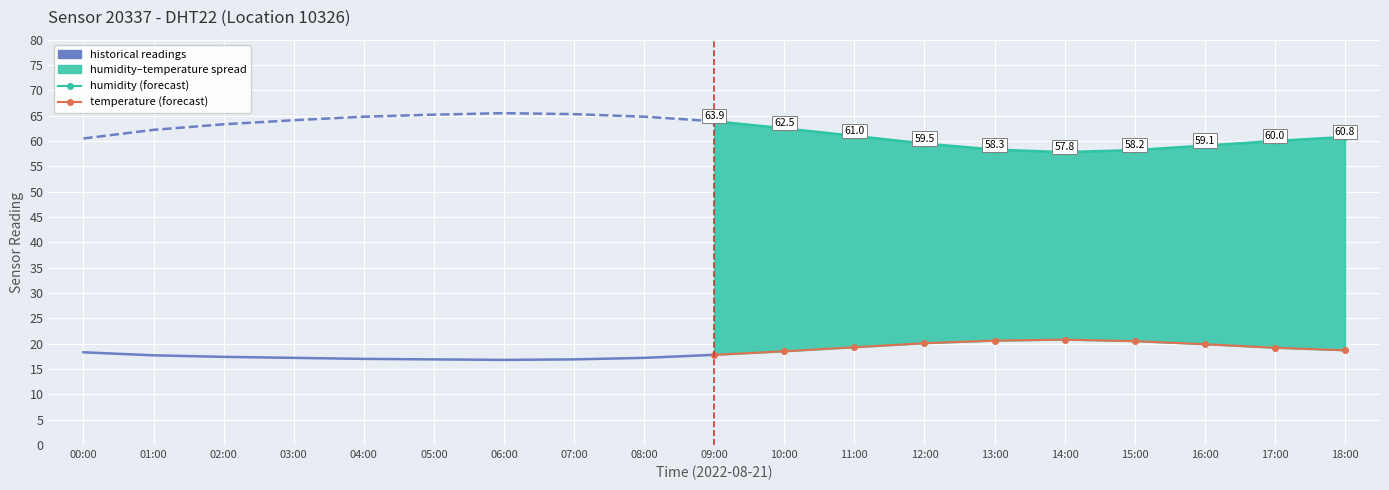

What is the difference between the temperature values at 02:00 and 01:00?

0.3